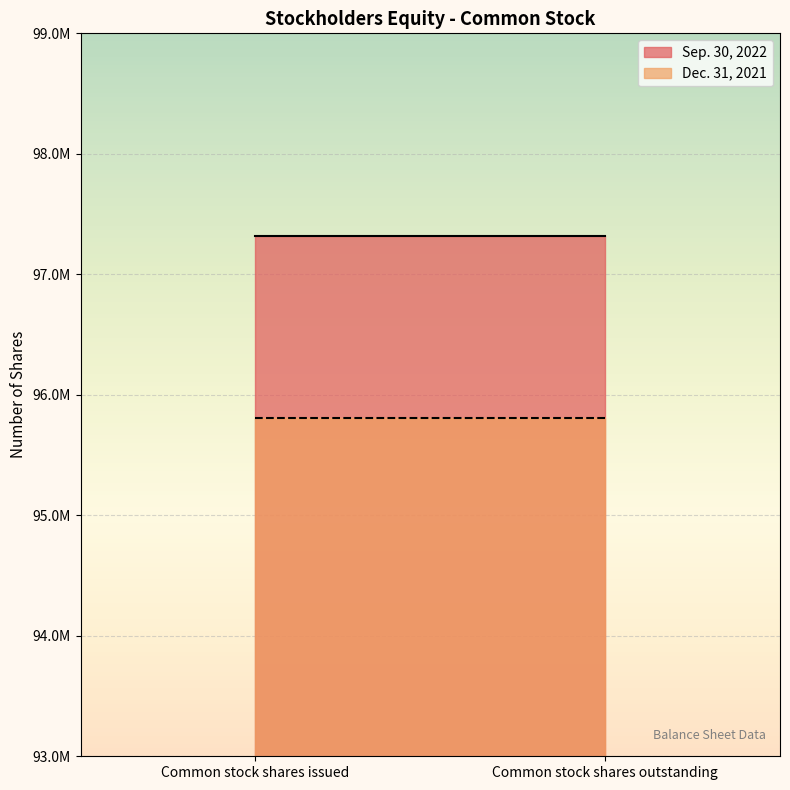

The value of Sep. 30, 2022 at Common stock shares issued is 65671495.0. True or false?

False